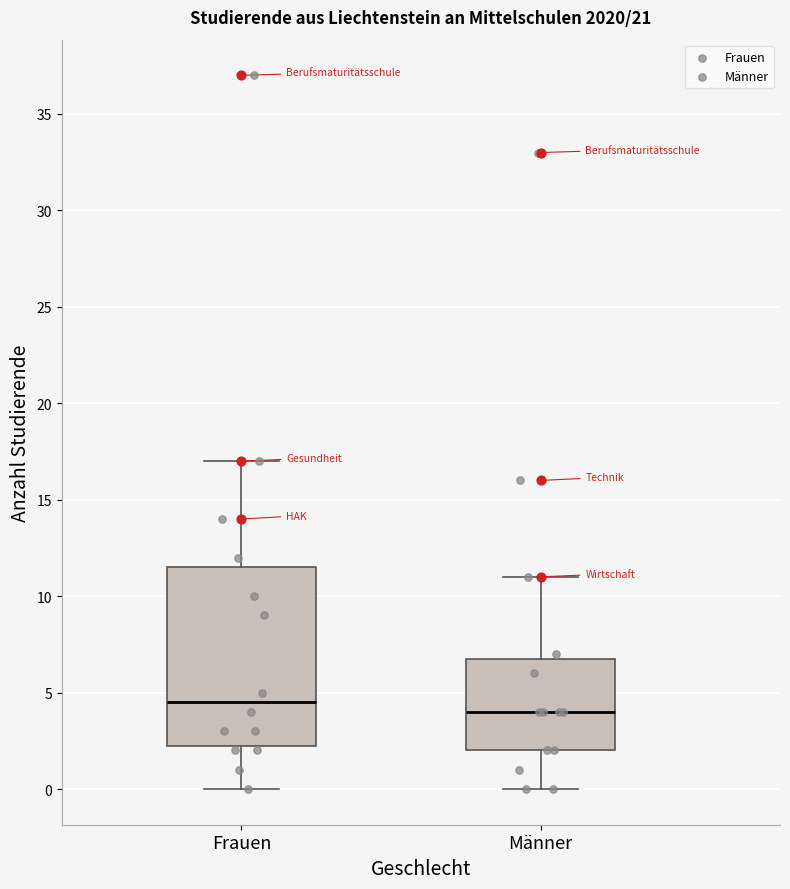

Reading left to right, transcribe this box plot: for each box, give where its median line is, the range the box spans, and where its two whiskers end, as read against the y-axis. The values are not printed on the chart, so give them approximately, as read against the axis.

Frauen: median 4.5, box 2.5 to 11.5, whiskers 0.0 to 17.0
Männer: median 4.0, box 2.0 to 7.0, whiskers 0.0 to 11.0